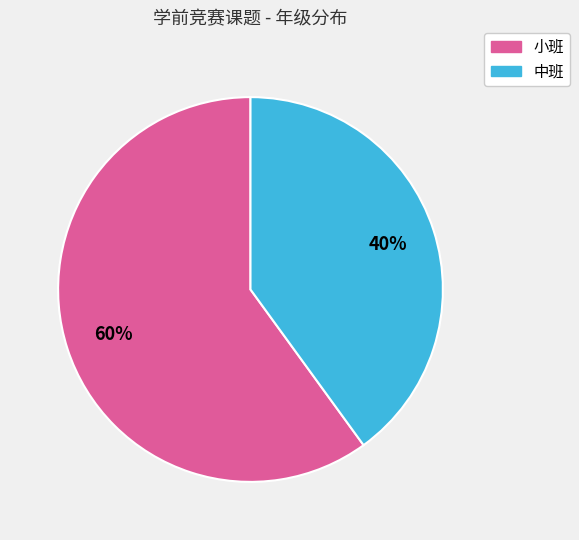

To the nearest percent, what is the combined percentage of 小班 and 中班?

100%